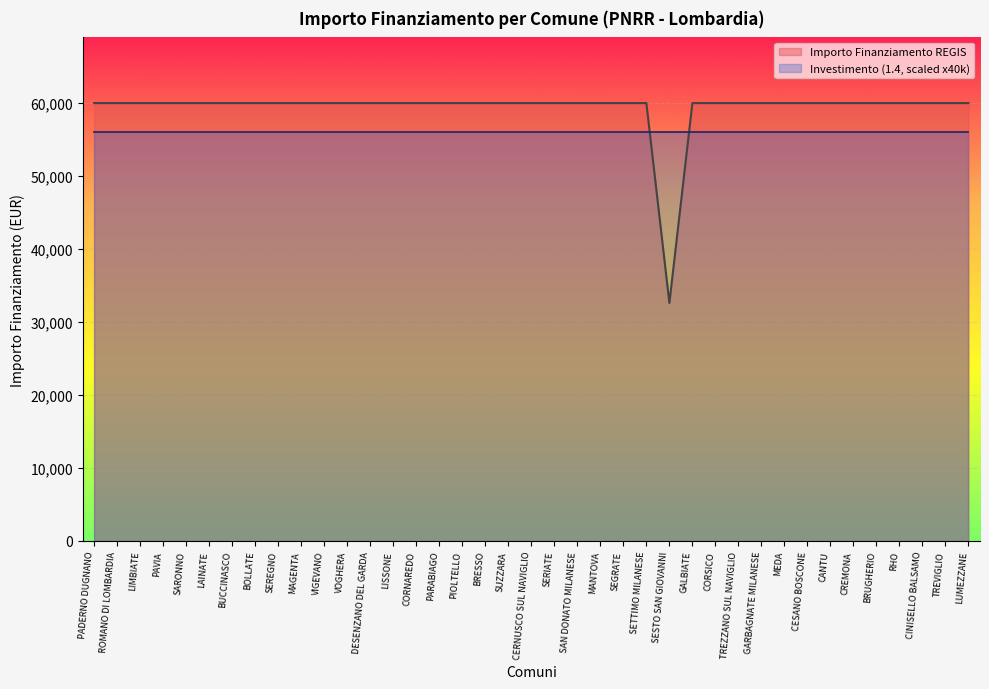

What is the average value?

59264